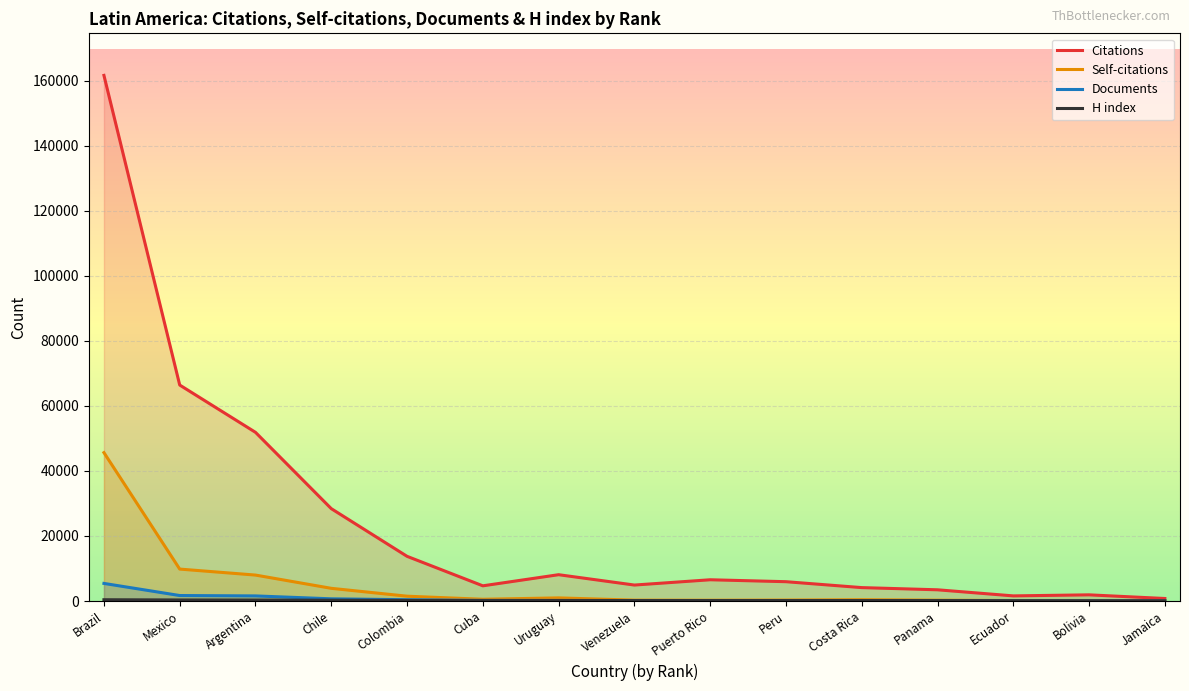

How many lines are shown in the chart?

4